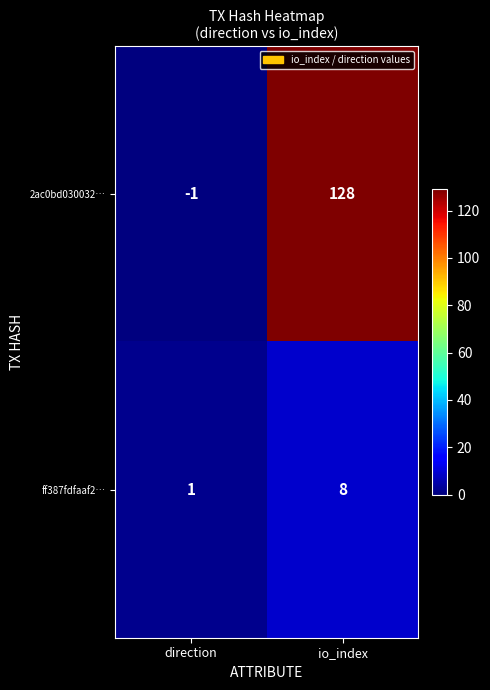

Reading right to left, list all the values displayed in this chart.

2ac0bd030032…: 128	-1
ff387fdfaaf2…: 8	1